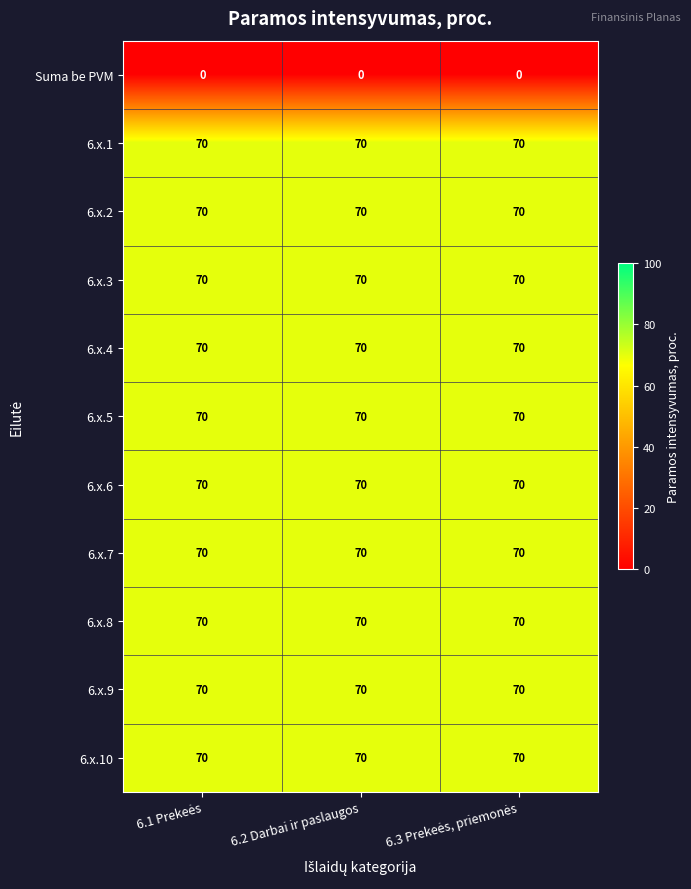

What is the sum of all 6.x.7 values?

210